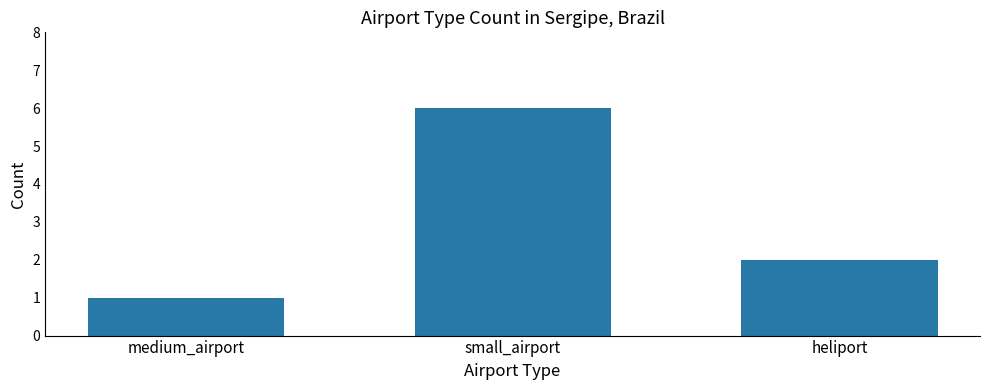

Between medium_airport and small_airport, which is larger?

small_airport